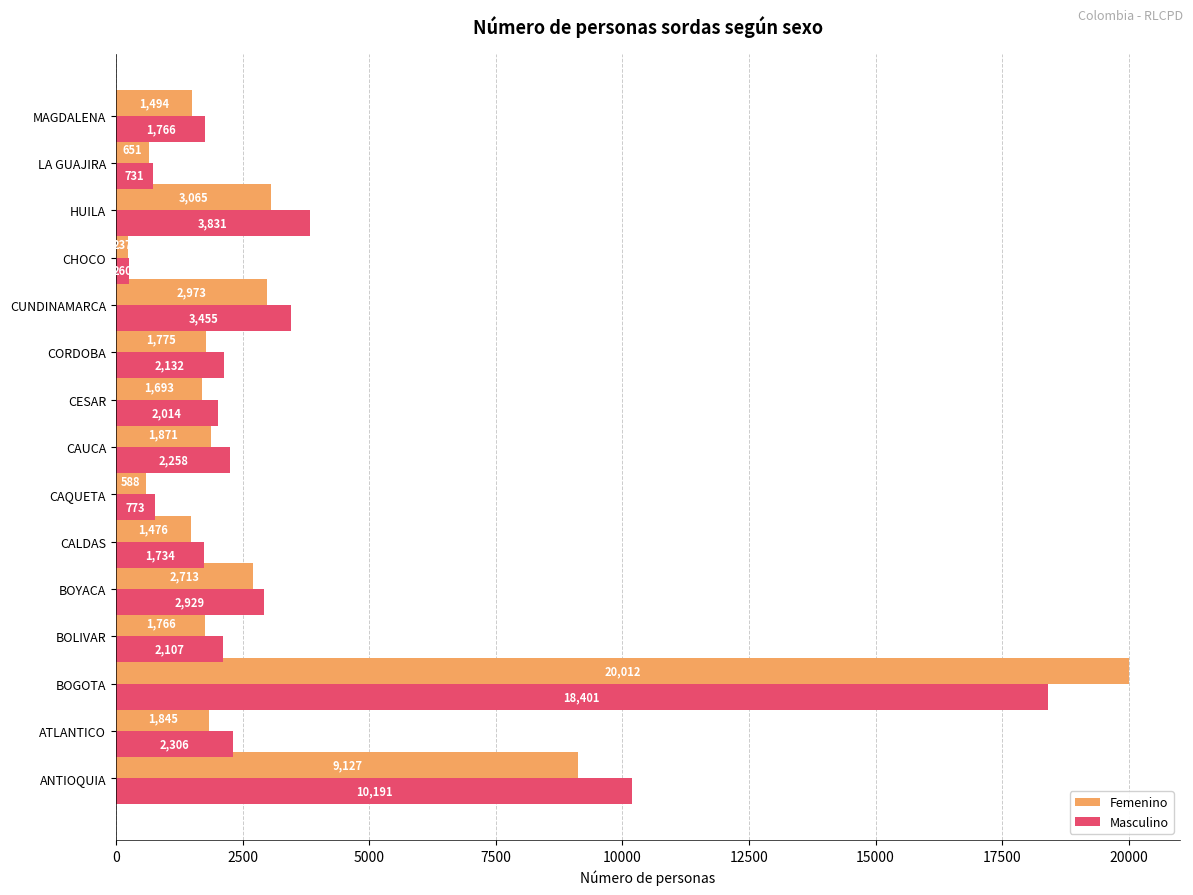

True or false: Masculino has a value of 3086 at CORDOBA.

False